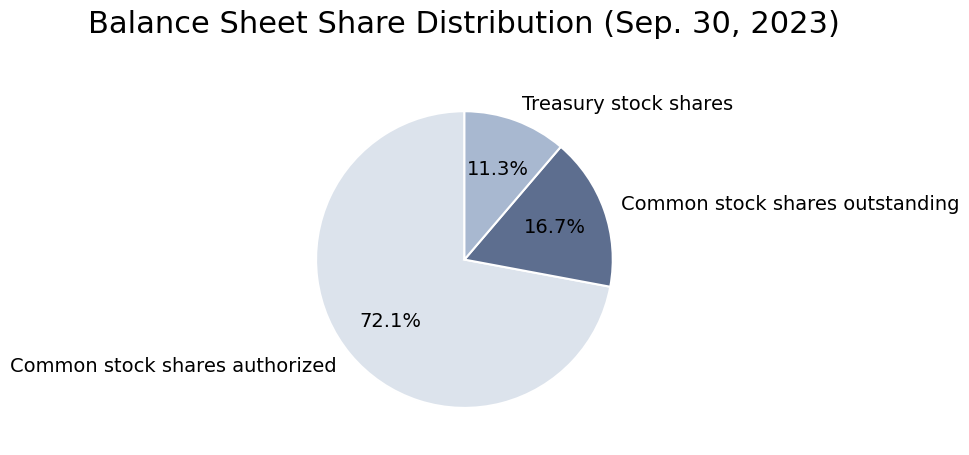

To the nearest percent, what percentage of the pie is Common stock shares authorized?

72%